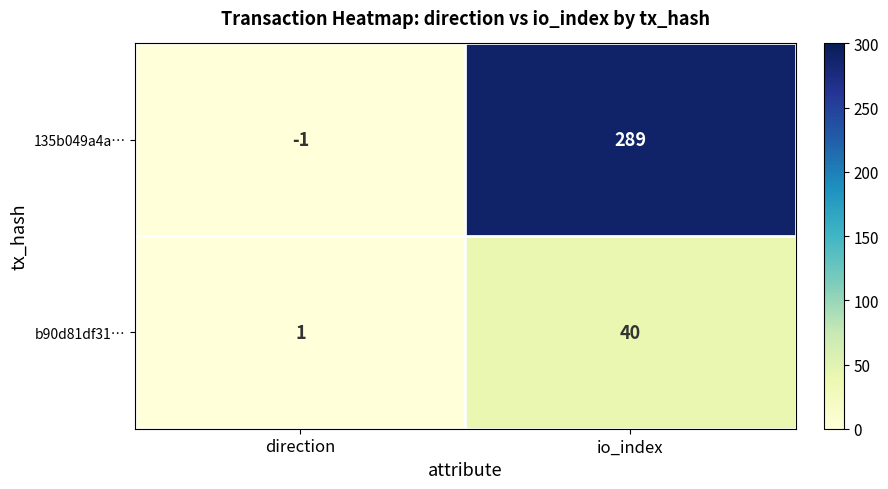

Reading left to right, list all the values displayed in this chart.

135b049a4a…: -1	289
b90d81df31…: 1	40